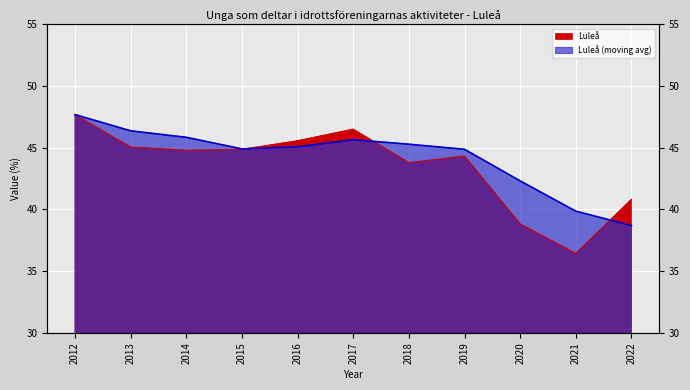

What is the smallest value displayed?

36.4